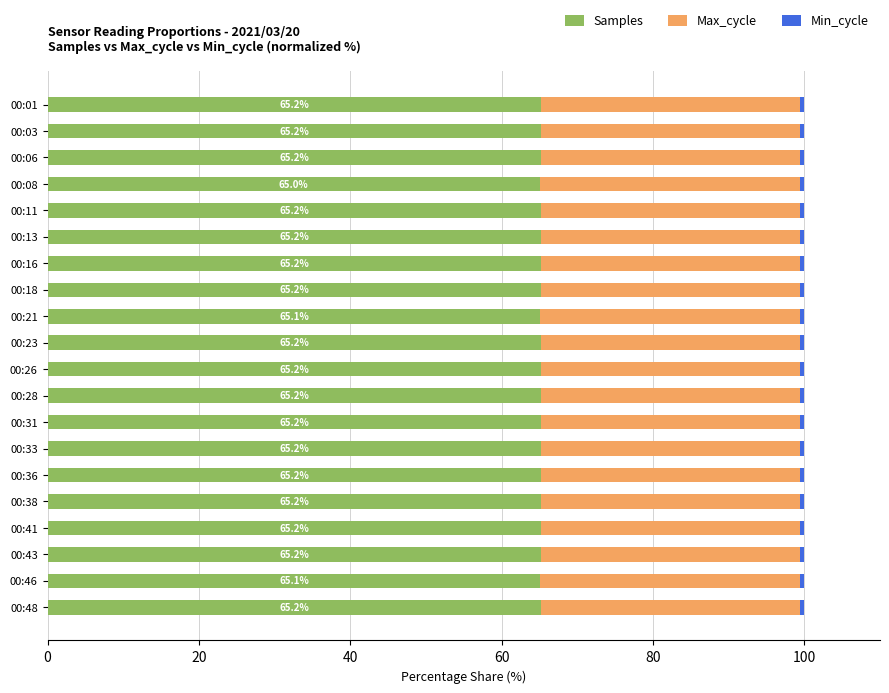

What is the highest value of the Samples series?

65.2